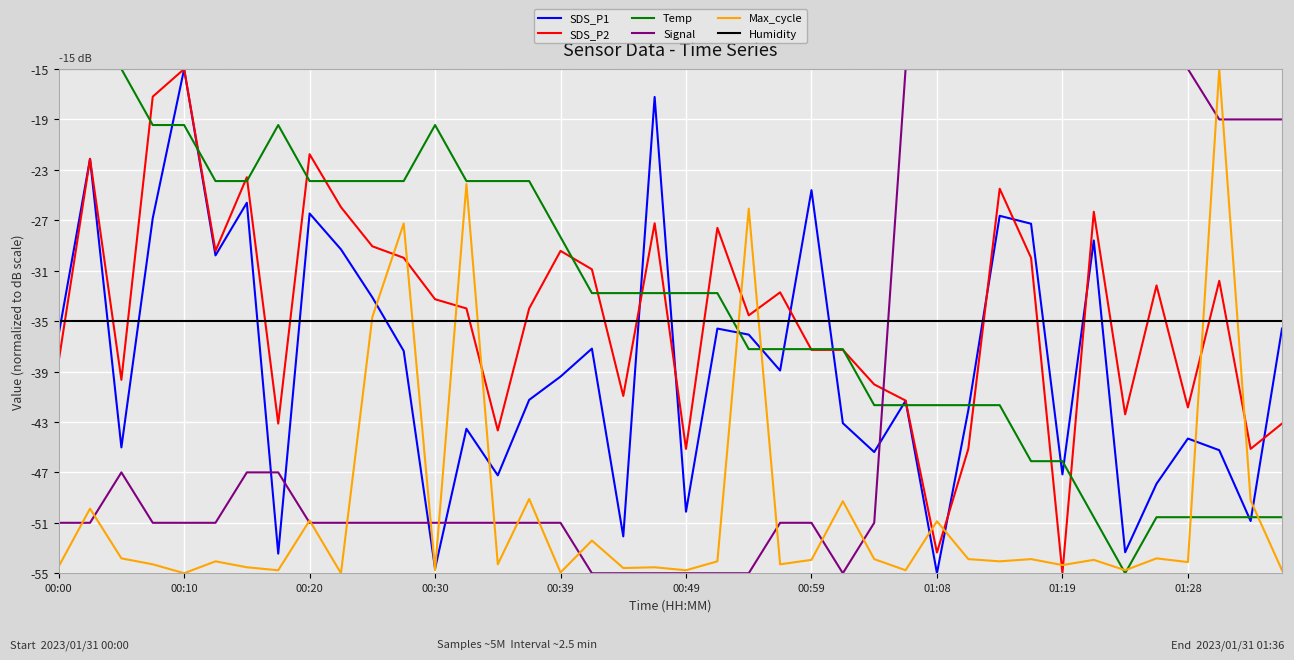

Which series has the largest total across all categories?

Temp